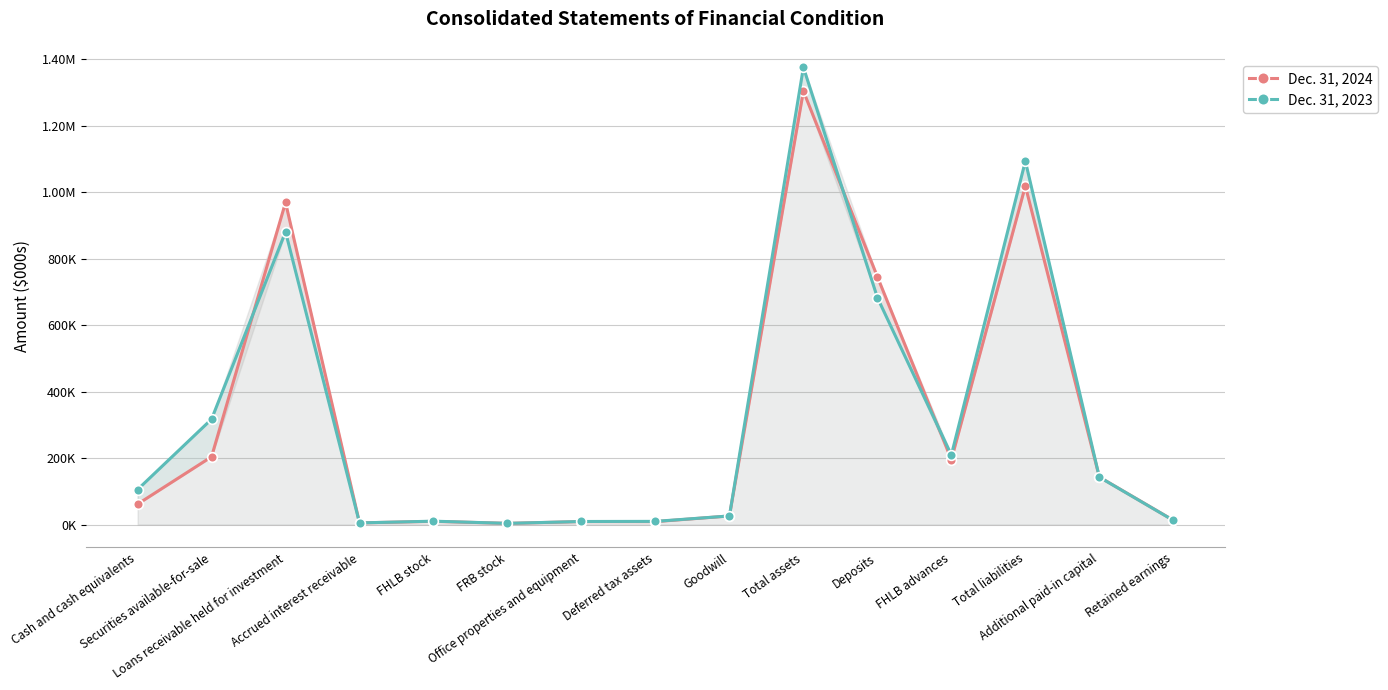

How many interior local peaks does the Dec. 31, 2023 series have?

4